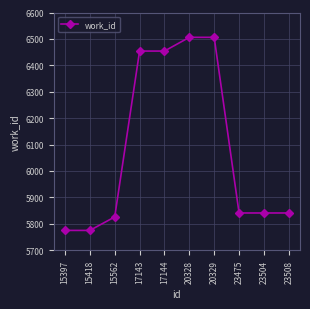

What is the ratio of the value at 17143 to the value at 15562?

1.1